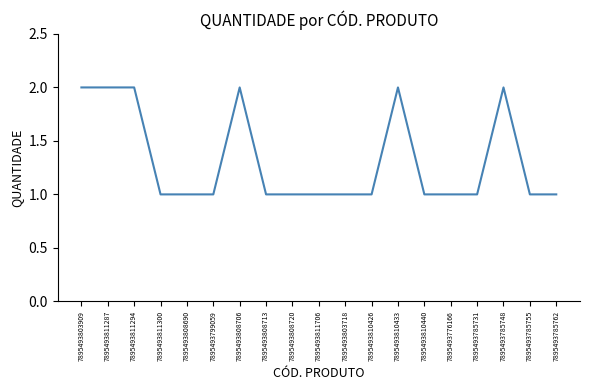

Is this an area chart (filled region under the line)?

No